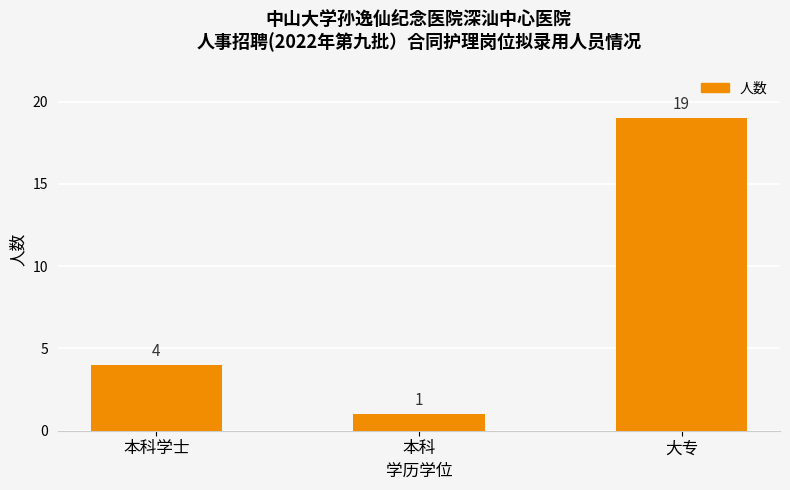

At which label is the value closest to 10?

本科学士